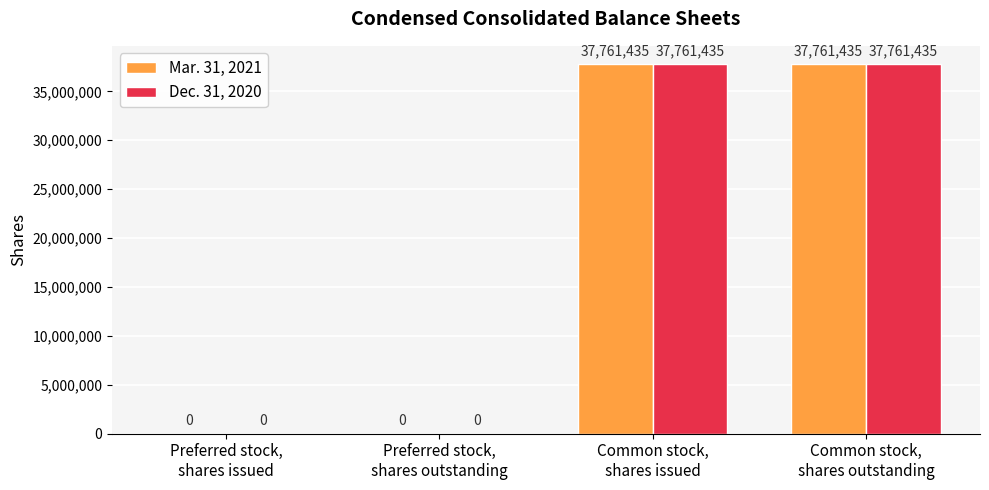

What is the sum of all Mar. 31, 2021 values?

75522870